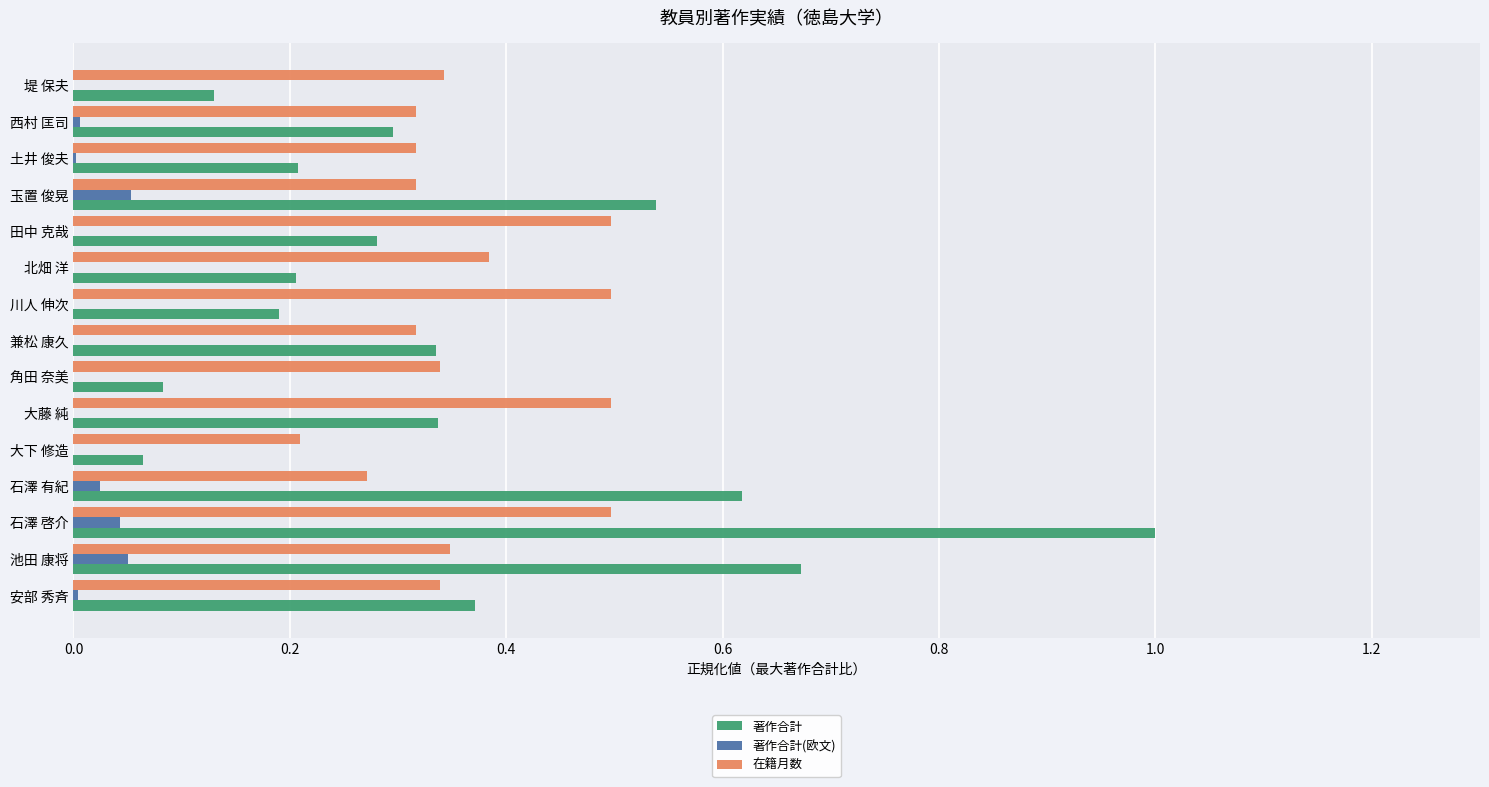

At which category is the sum across all series the highest?

石澤 啓介